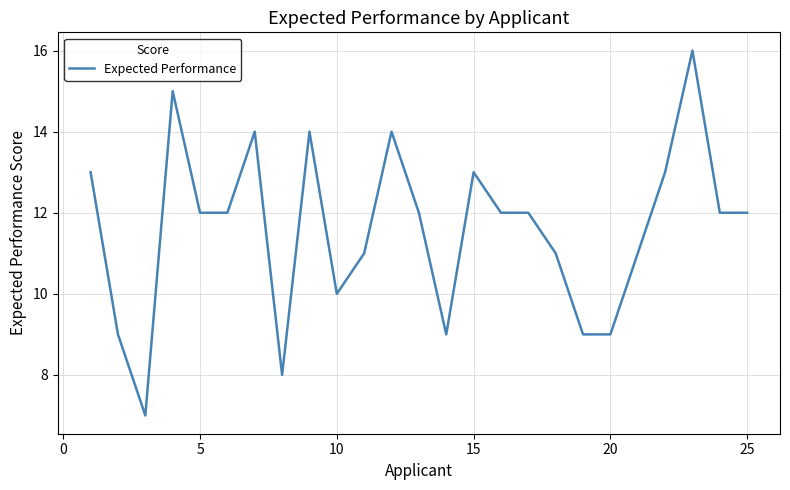

What is the difference between the maximum and minimum values?

9